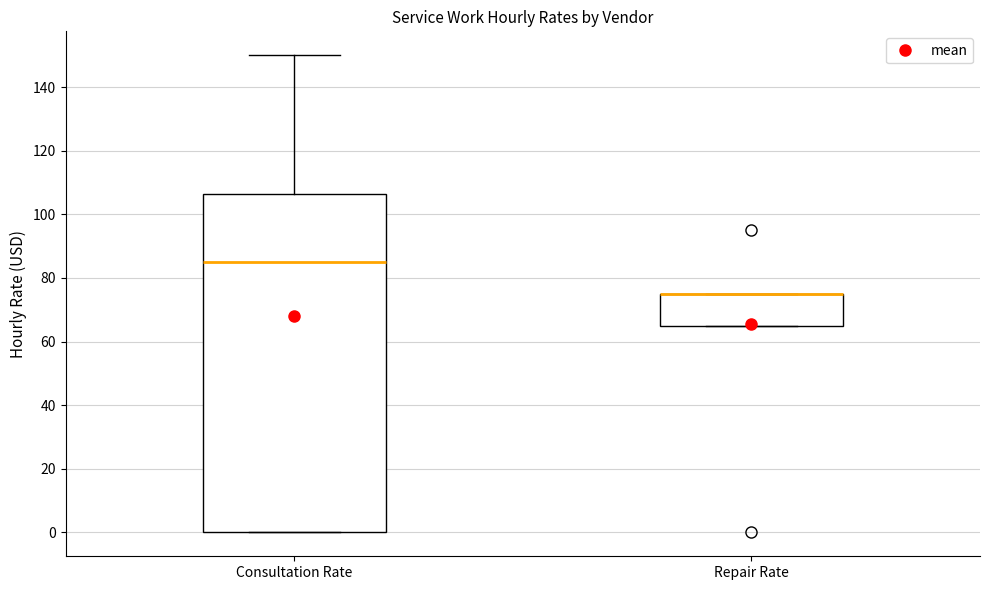

Reading left to right, transcribe this box plot: for each box, give where its median line is, the range the box spans, and where its two whiskers end, as read against the y-axis. The values are not printed on the chart, so give them approximately, as read against the axis.

Consultation Rate: median 86, box 0 to 106, whiskers 0 to 150
Repair Rate: median 76 (drawn on the box's upper edge), box 66 to 76, whiskers 66 to 76